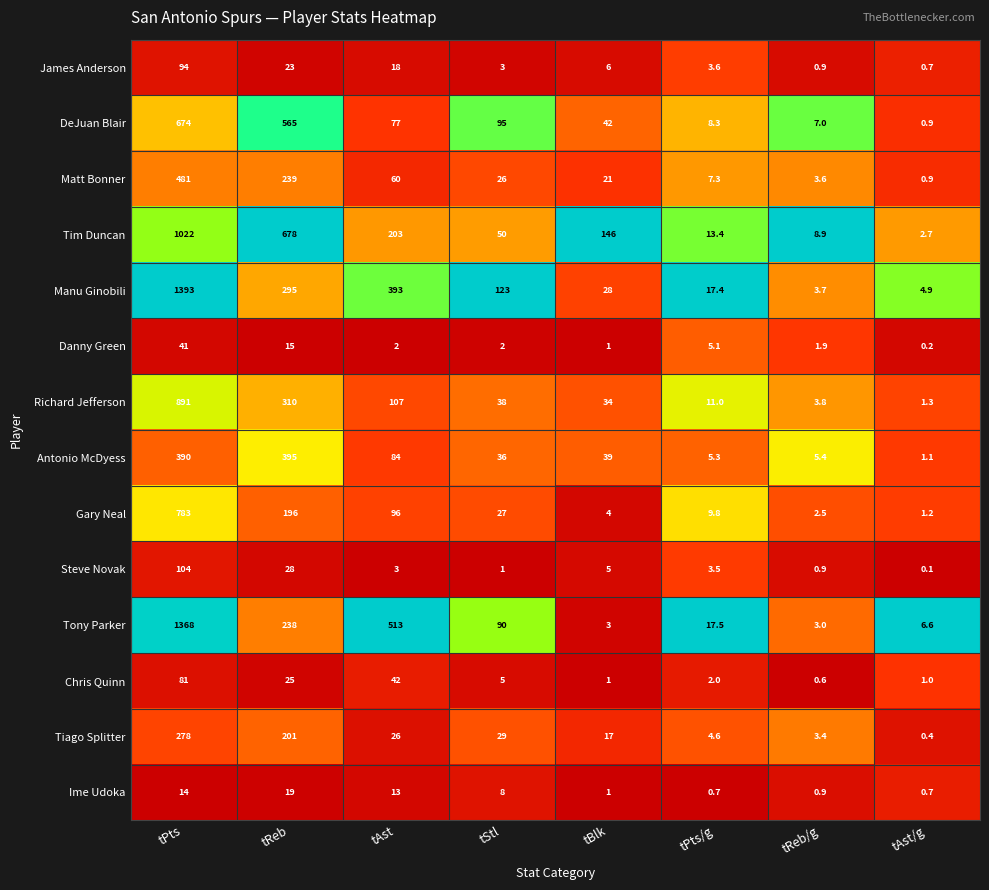

What is the difference between the Danny Green values at tReb and tAst/g?

14.8